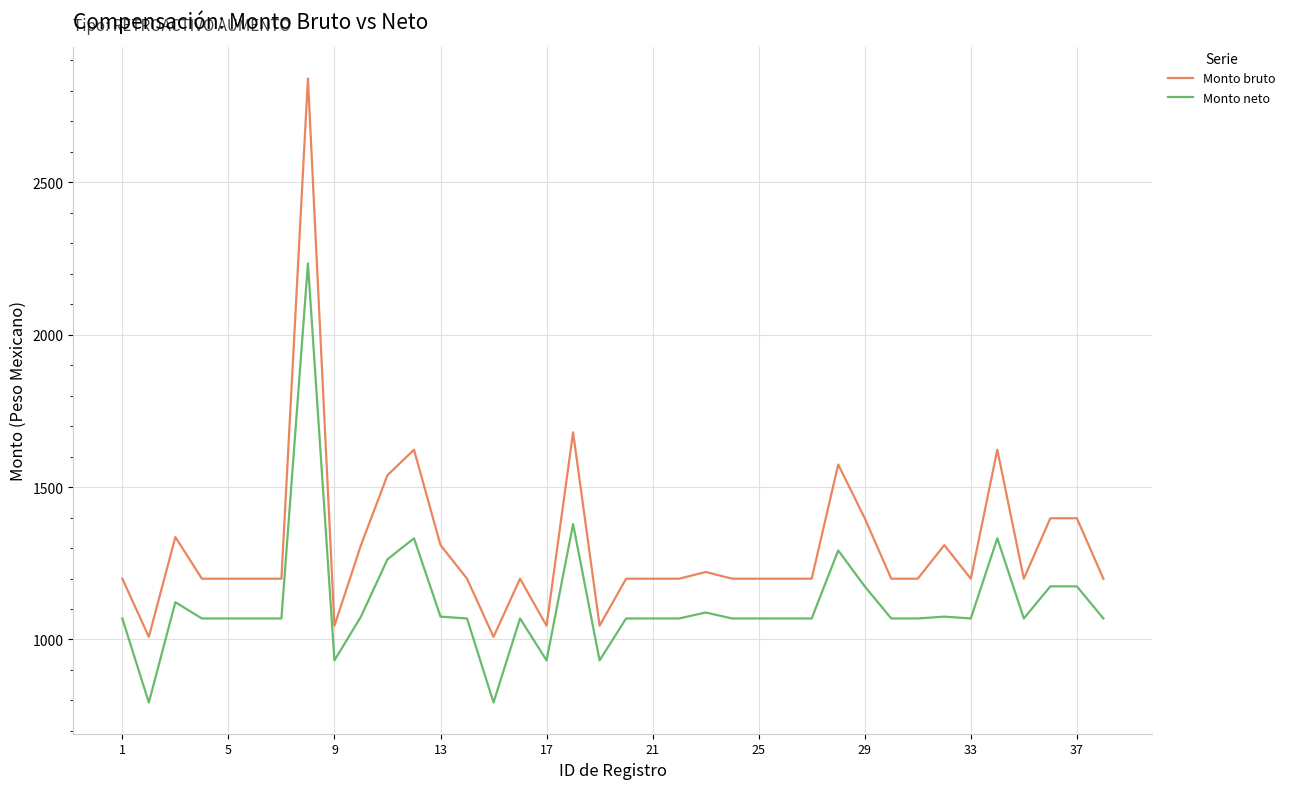

What is the greatest value displayed?

2841.0